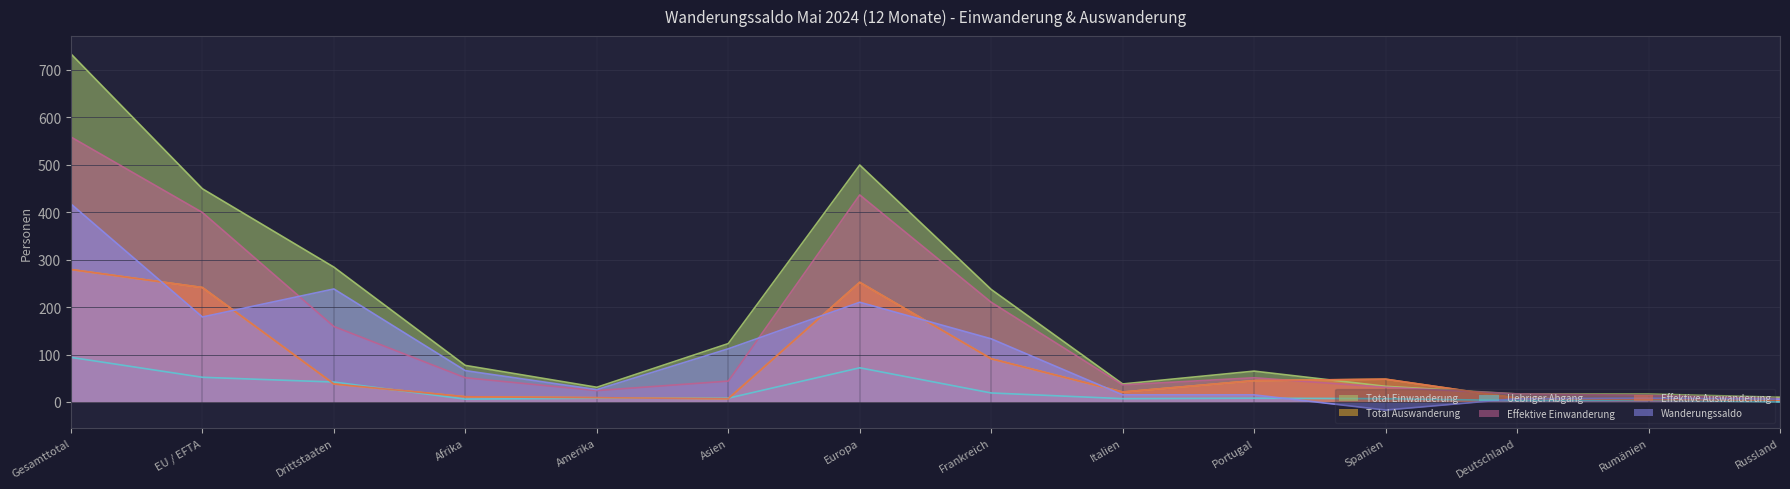

How many values in Wanderungssaldo are below zero?

1